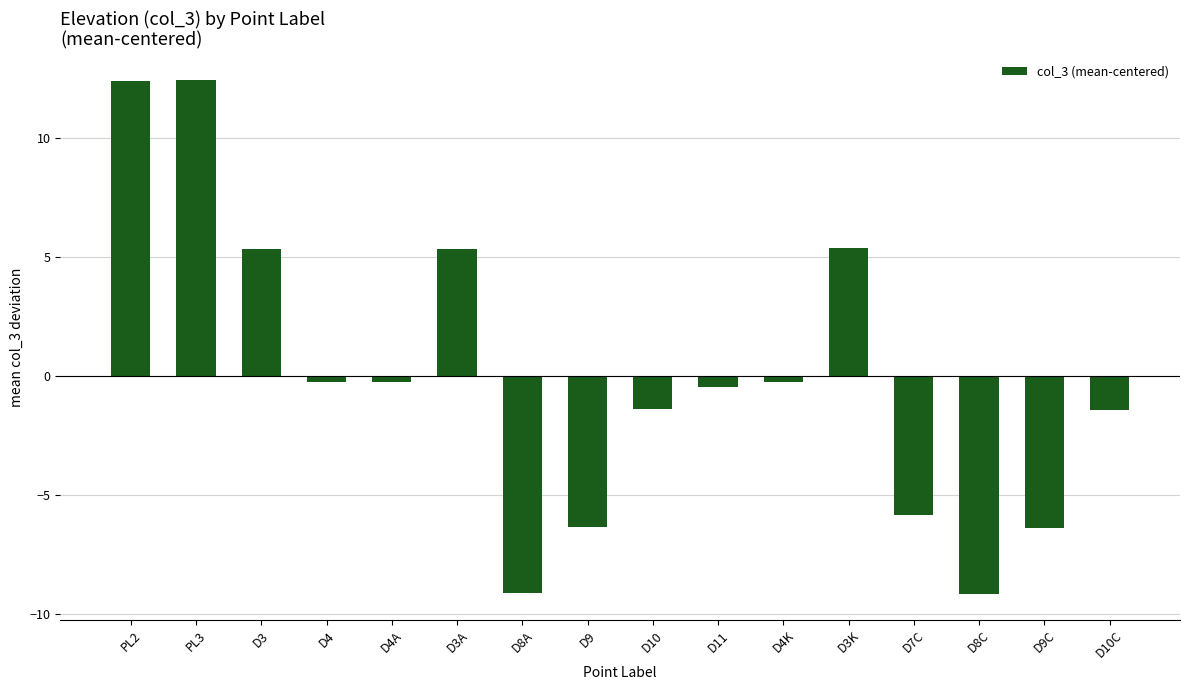

The value at D7C is -1.2. True or false?

False